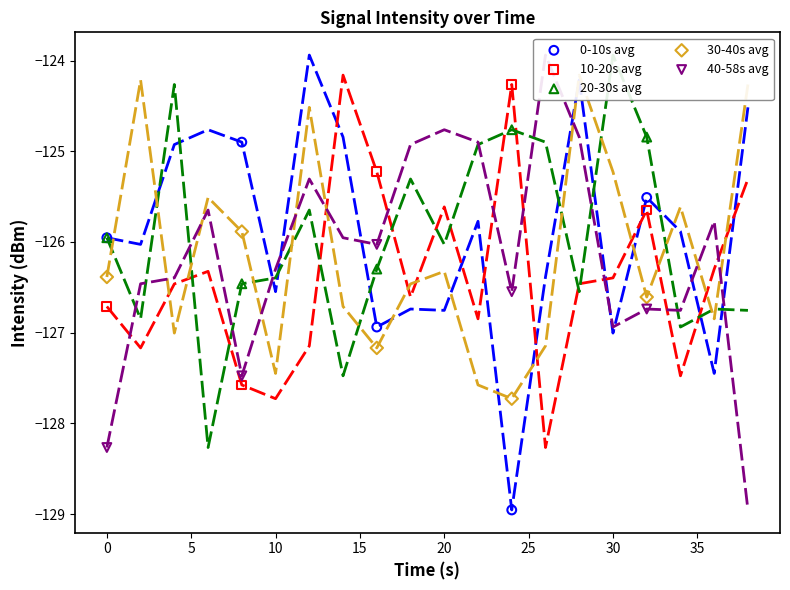

What are all the series names shown in the legend?

0-10s avg, 10-20s avg, 20-30s avg, 30-40s avg, 40-58s avg